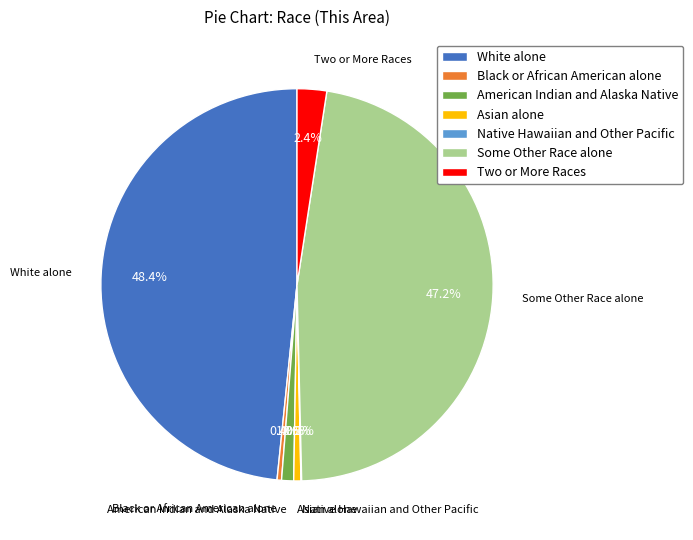

Is there a majority slice in this chart?

No